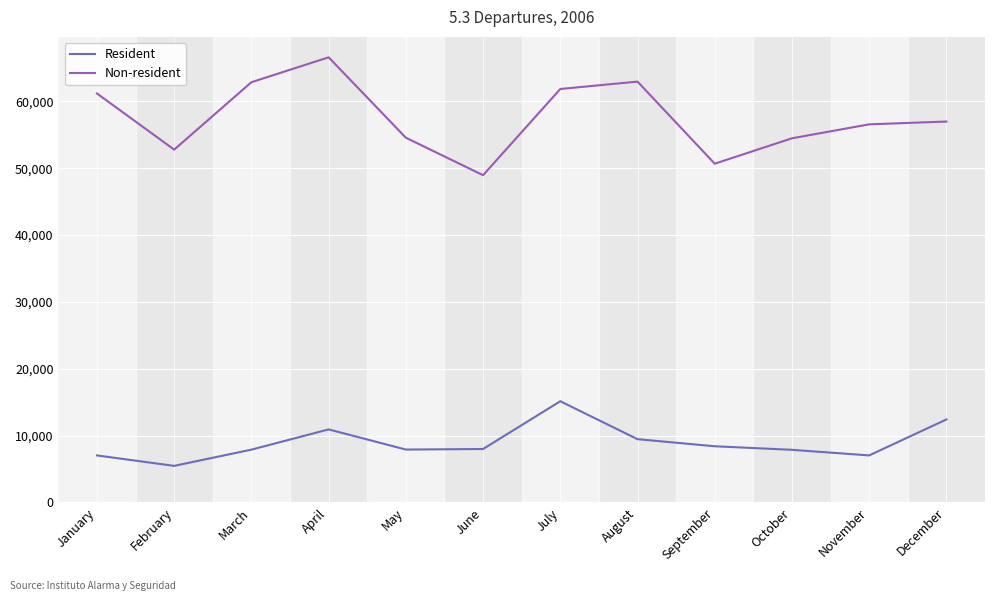

What are all the series names shown in the legend?

Resident, Non-resident